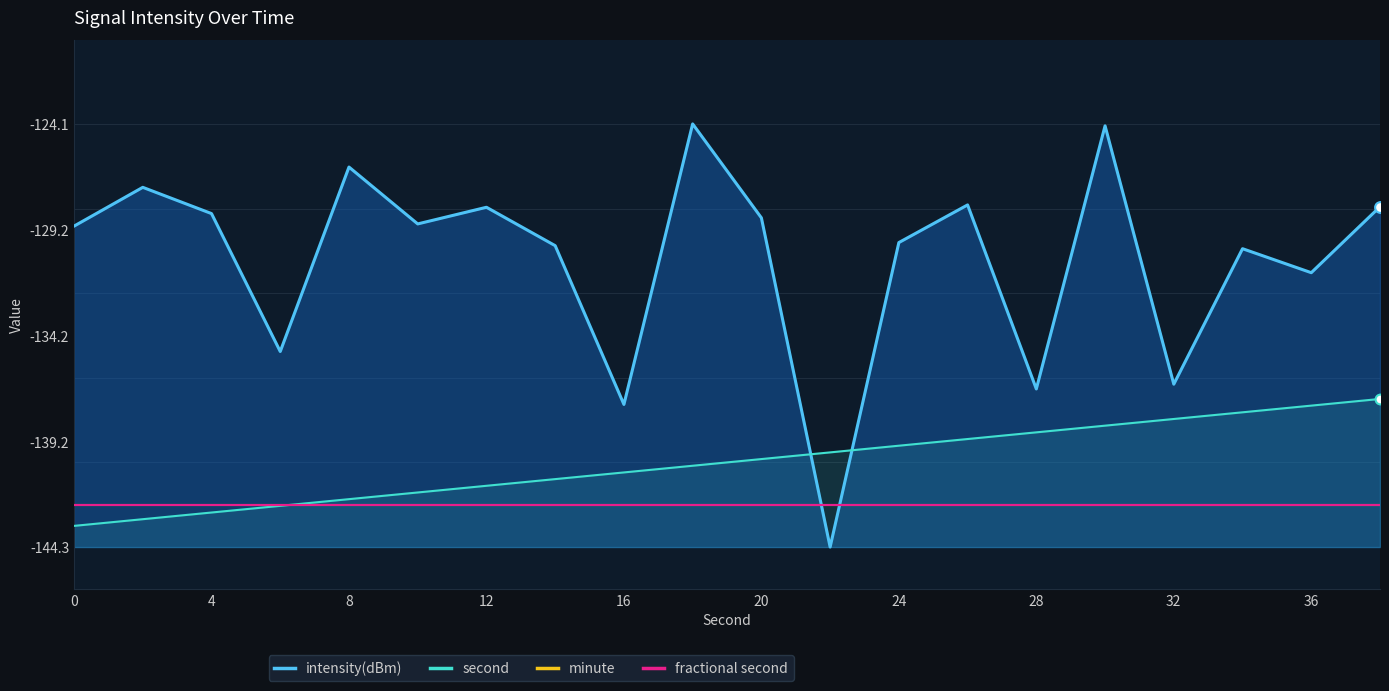

Which series has the largest Y range (max minus min)?

intensity(dBm)